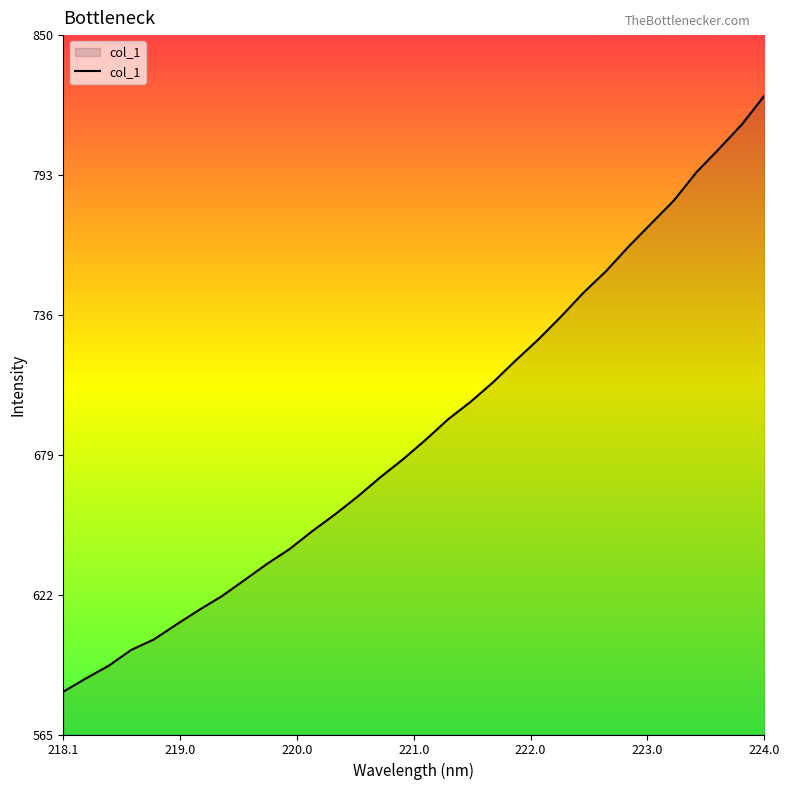

What is the maximum value shown in the chart?

825.6